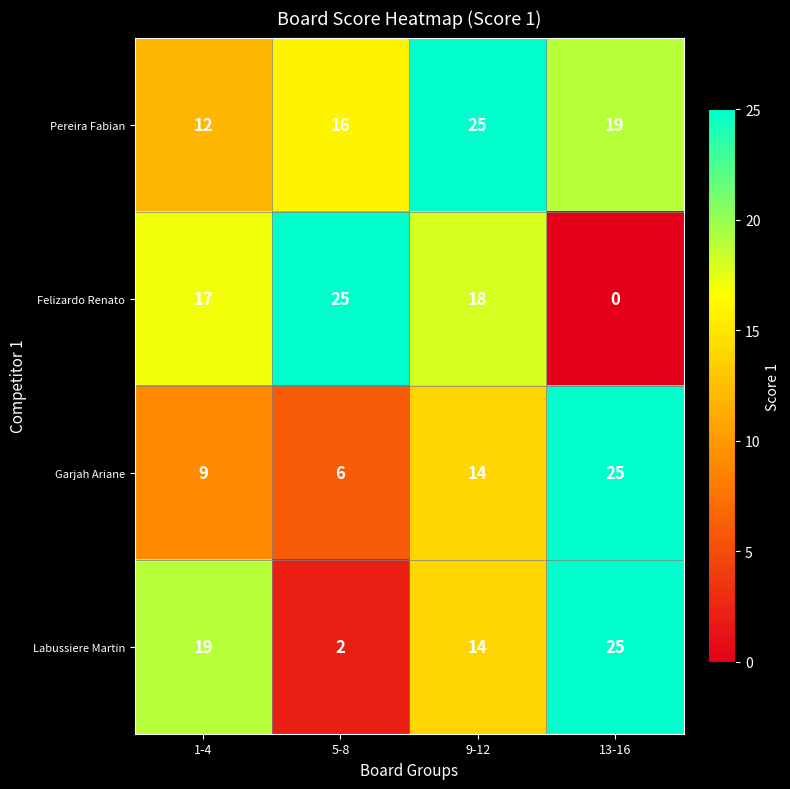

Reading left to right, what are all the values shown in this chart?

Pereira Fabian: 1-4=12	5-8=16	9-12=25	13-16=19
Felizardo Renato: 1-4=17	5-8=25	9-12=18	13-16=0
Garjah Ariane: 1-4=9	5-8=6	9-12=14	13-16=25
Labussiere Martin: 1-4=19	5-8=2	9-12=14	13-16=25